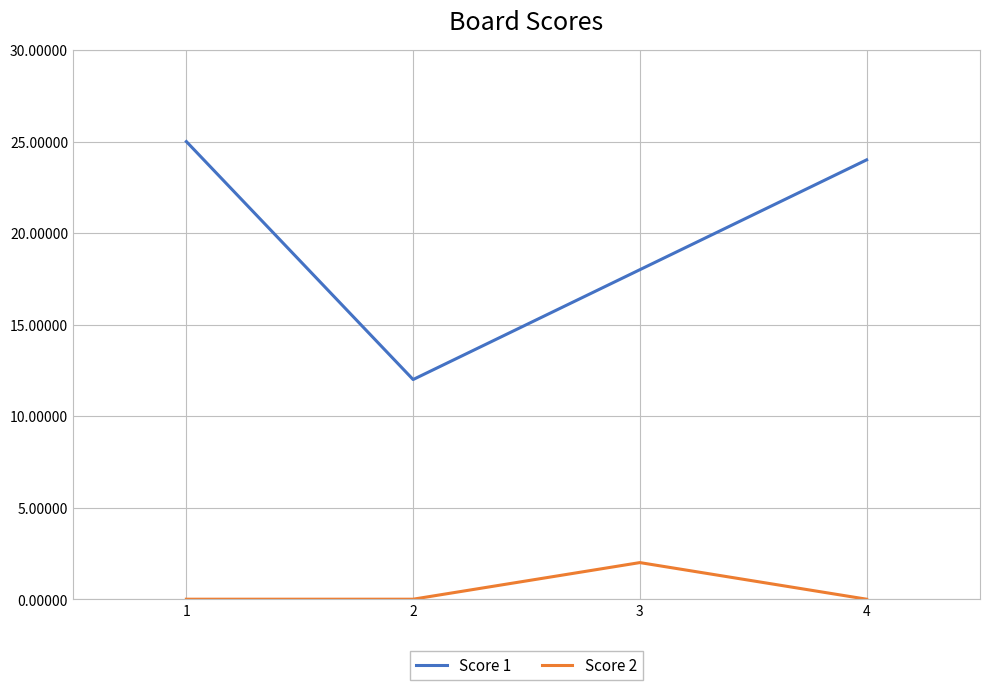

Count the number of data series in this chart.

2